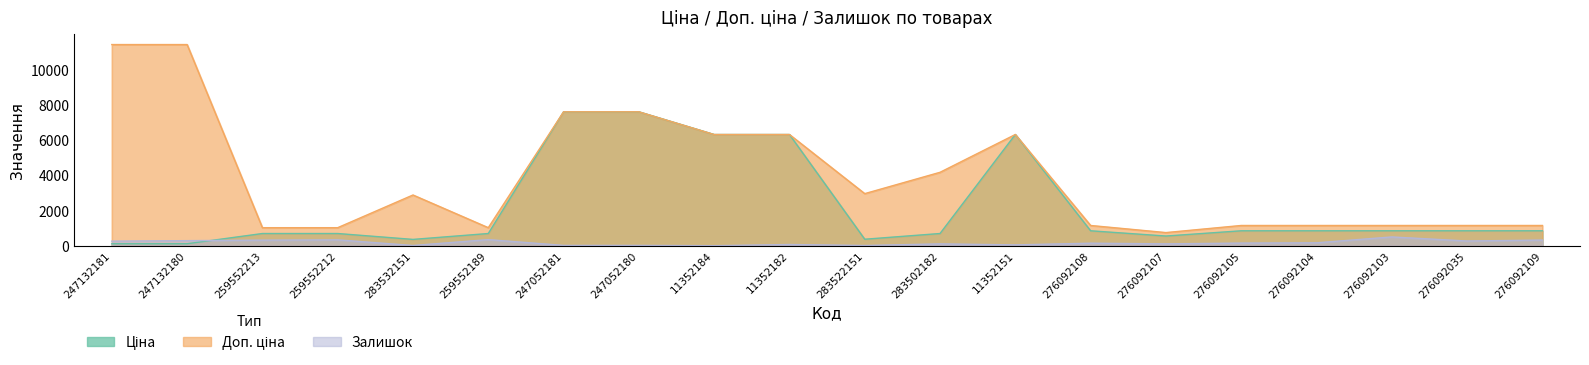

What is the label of the 13th point from the right?

247052180